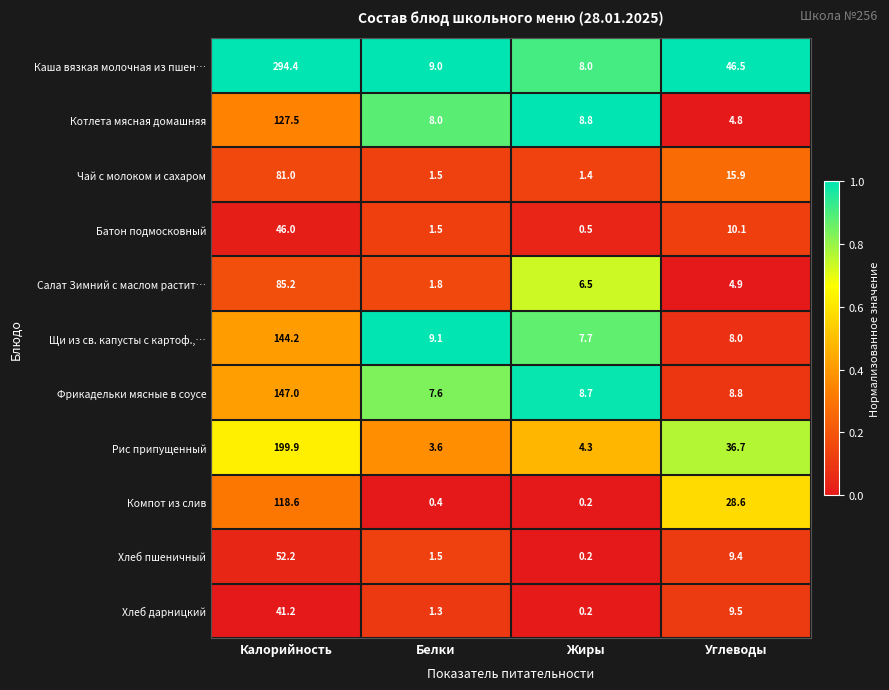

Which series has the largest range (max minus min)?

Каша вязкая молочная из пшен…